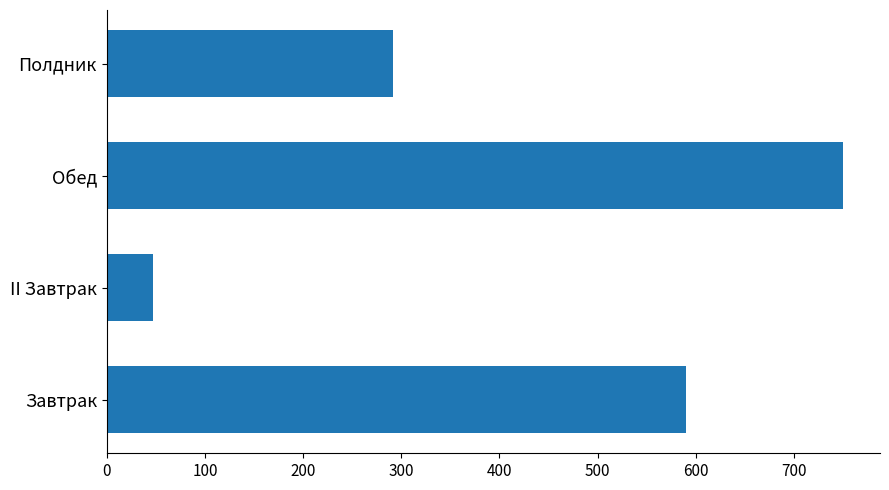

How many data points are less than 590?

2